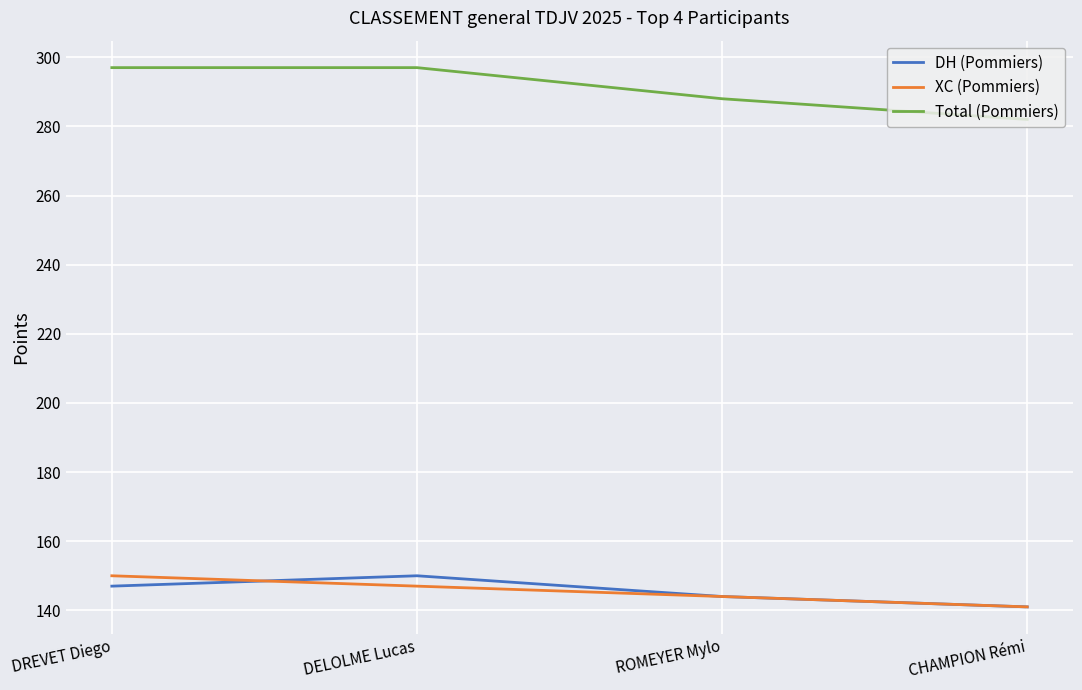

Rank the categories by DH (Pommiers) value from lowest to highest.

CHAMPION Rémi, ROMEYER Mylo, DREVET Diego, DELOLME Lucas